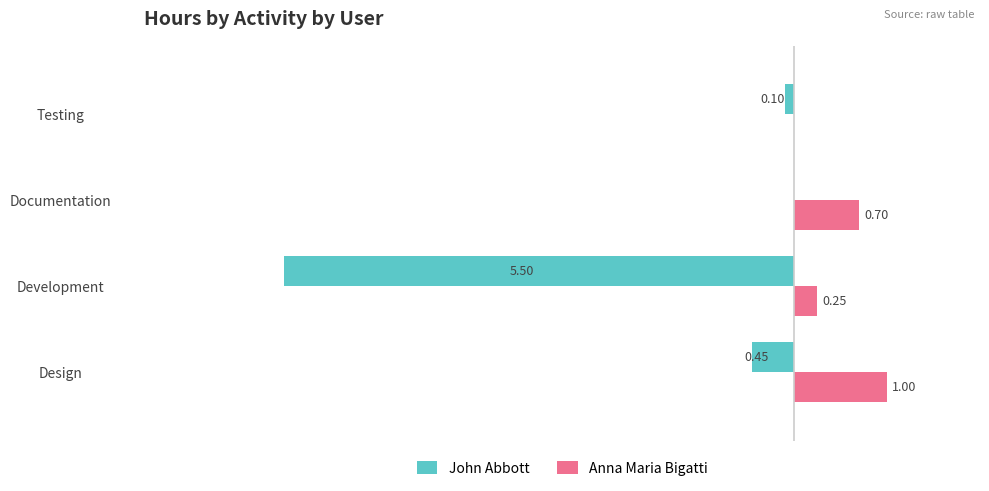

Which series changed the most between Documentation and Testing?

Anna Maria Bigatti